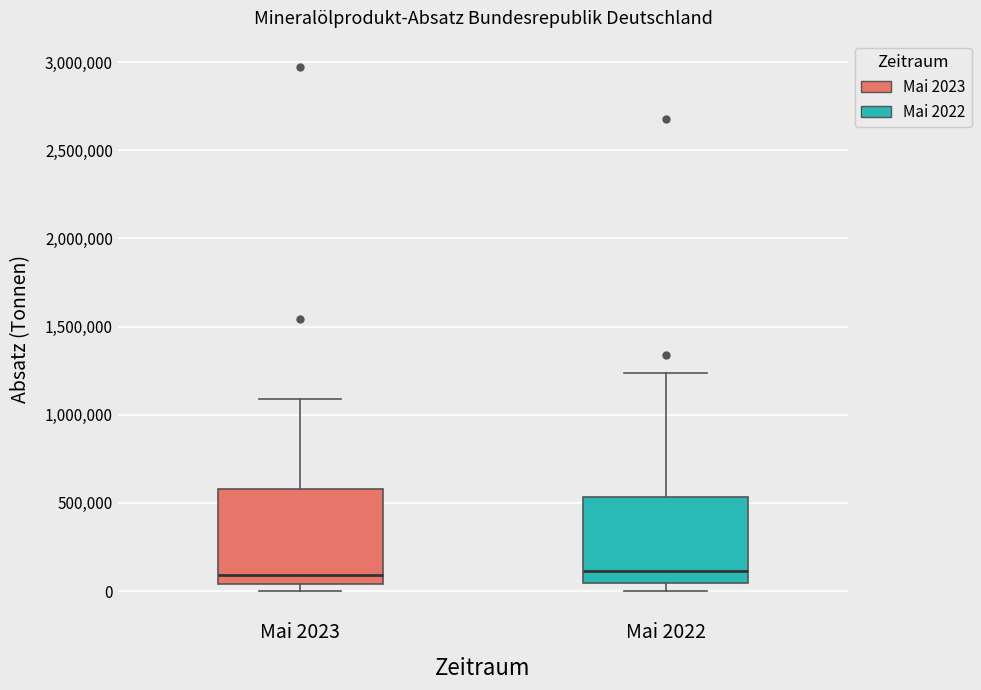

Reading left to right, transcribe this box plot: for each box, give where its median line is, the range the box spans, and where its two whiskers end, as read against the y-axis. The values are not printed on the chart, so give them approximately, as read against the axis.

Mai 2023: median 100000, box 50000 to 600000, whiskers 0 to 1100000
Mai 2022: median 100000, box 50000 to 550000, whiskers 0 to 1250000